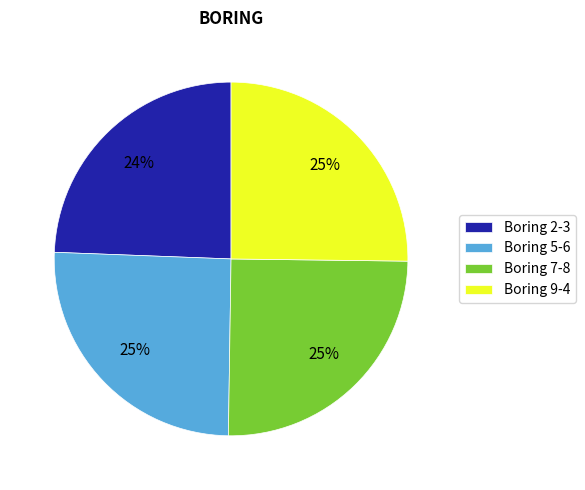

To the nearest percent, what is the average slice percentage?

25%